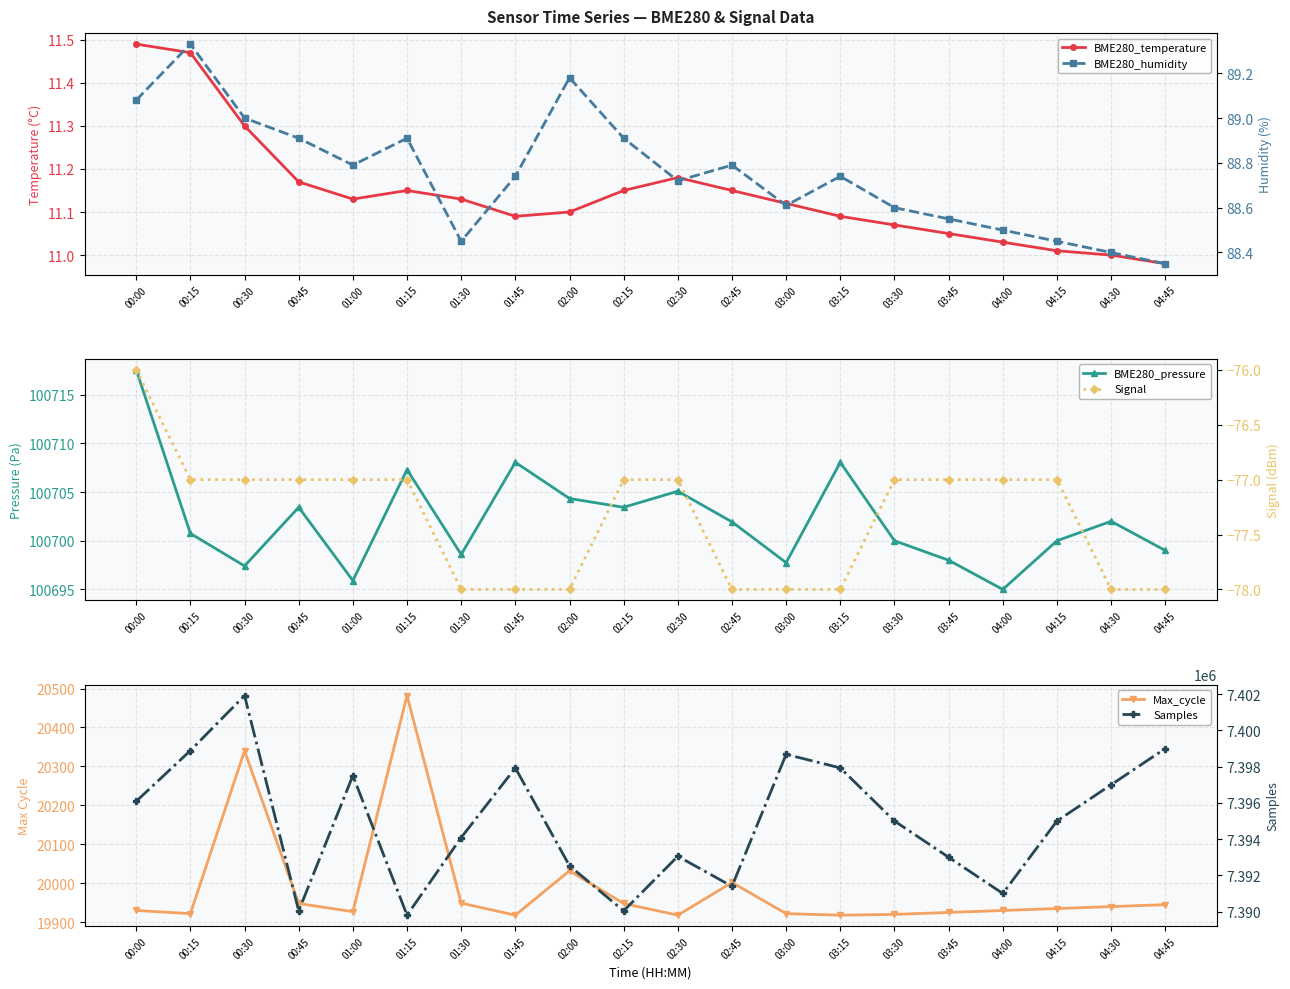

Reading right to left, transcribe all the data shown in this chart.

BME280_temperature: 11.0	11.0	11.0	11.0	11.1	11.1	11.1	11.1	11.2	11.2	11.2	11.1	11.1	11.1	11.2	11.1	11.2	11.3	11.5	11.5
BME280_pressure: 100699.0	100702.0	100700.0	100695.0	100698.0	100700.0	100708.1	100697.8	100701.9	100705.1	100703.4	100704.3	100708.1	100698.6	100707.3	100695.9	100703.4	100697.4	100700.8	100717.6
Max_cycle: 19945.0	19940.0	19935.0	19930.0	19925.0	19920.0	19918.0	19922.0	20002.0	19918.0	19948.0	20032.0	19918.0	19949.0	20482.0	19927.0	19948.0	20340.0	19922.0	19930.0
BME280_humidity: 88.3	88.4	88.5	88.5	88.5	88.6	88.7	88.6	88.8	88.7	88.9	89.2	88.7	88.5	88.9	88.8	88.9	89.0	89.3	89.1
Signal: -78.0	-78.0	-77.0	-77.0	-77.0	-77.0	-78.0	-78.0	-78.0	-77.0	-77.0	-78.0	-78.0	-78.0	-77.0	-77.0	-77.0	-77.0	-77.0	-76.0
Samples: 7399000.0	7397000.0	7395000.0	7391000.0	7393000.0	7395000.0	7397930.0	7398681.0	7391395.0	7393055.0	7390040.0	7392527.0	7397930.0	7394087.0	7389803.0	7397507.0	7390040.0	7401924.0	7398887.0	7396089.0